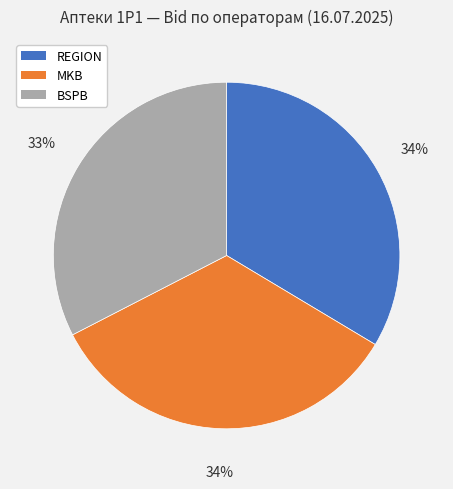

Which has a higher value, MKB or BSPB?

MKB